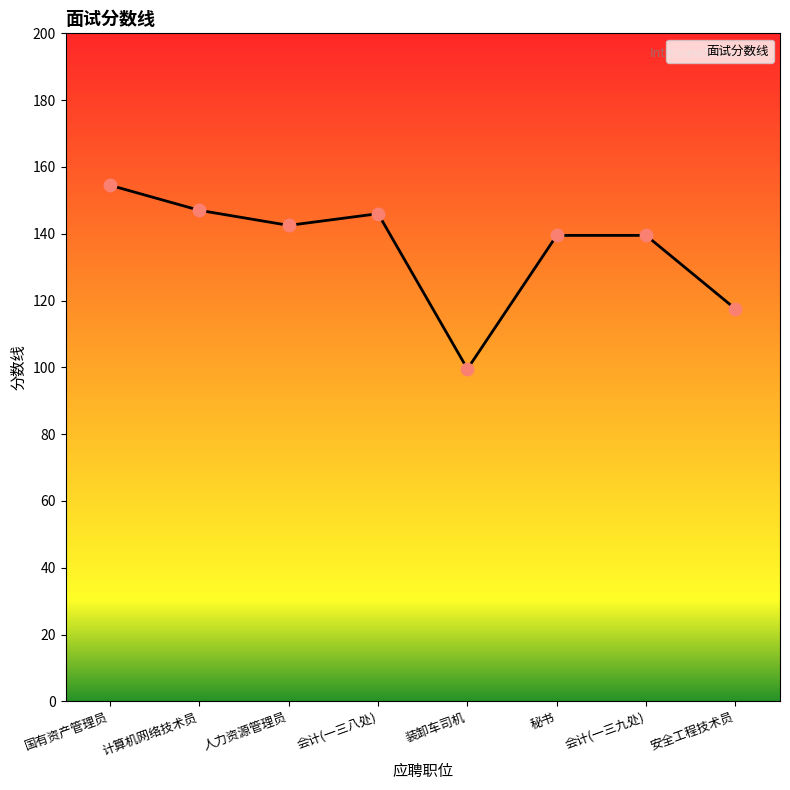

What is the change in value from 会计(一三八处) to 装卸车司机?

-46.5